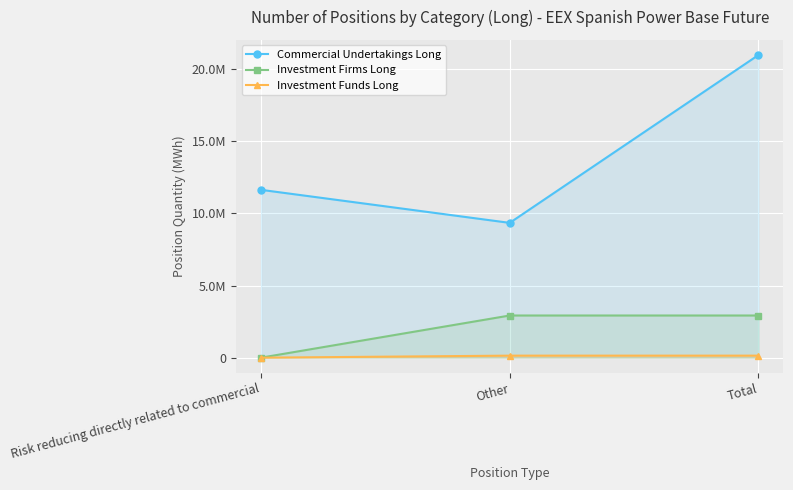

What is the label of the 3rd point from the right?

Risk reducing directly related to commercial